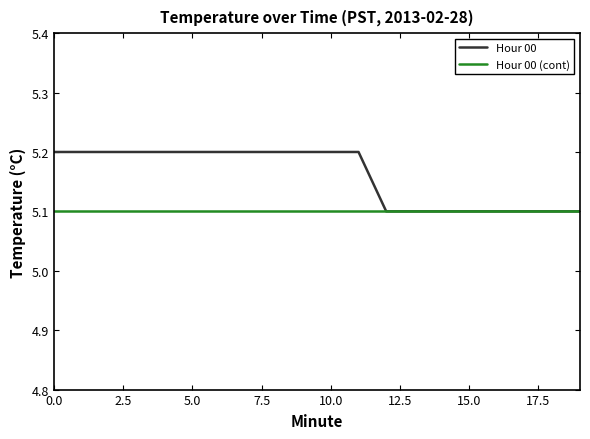

Which series has the largest range (max minus min)?

Hour 00